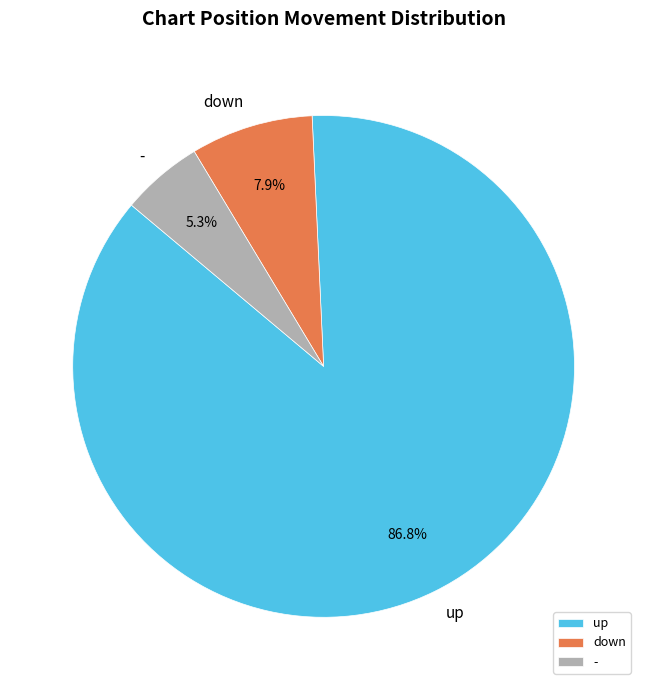

Which slice is the smallest?

-